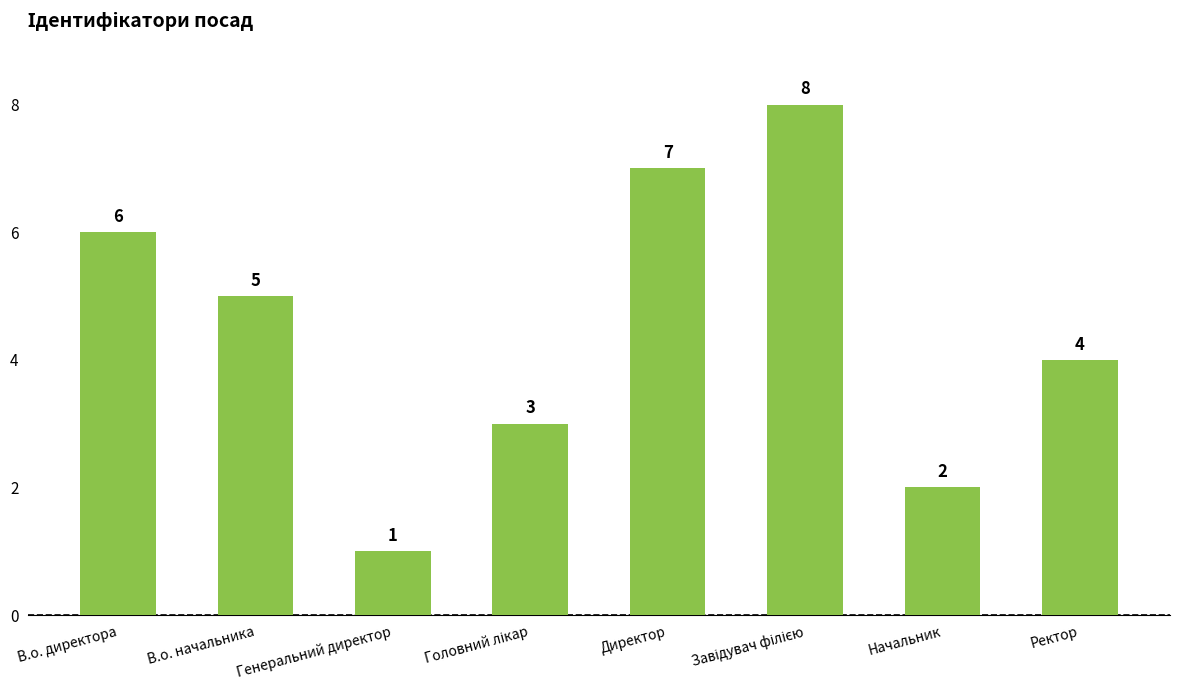

Which label corresponds to the smallest value in the chart?

Генеральний директор